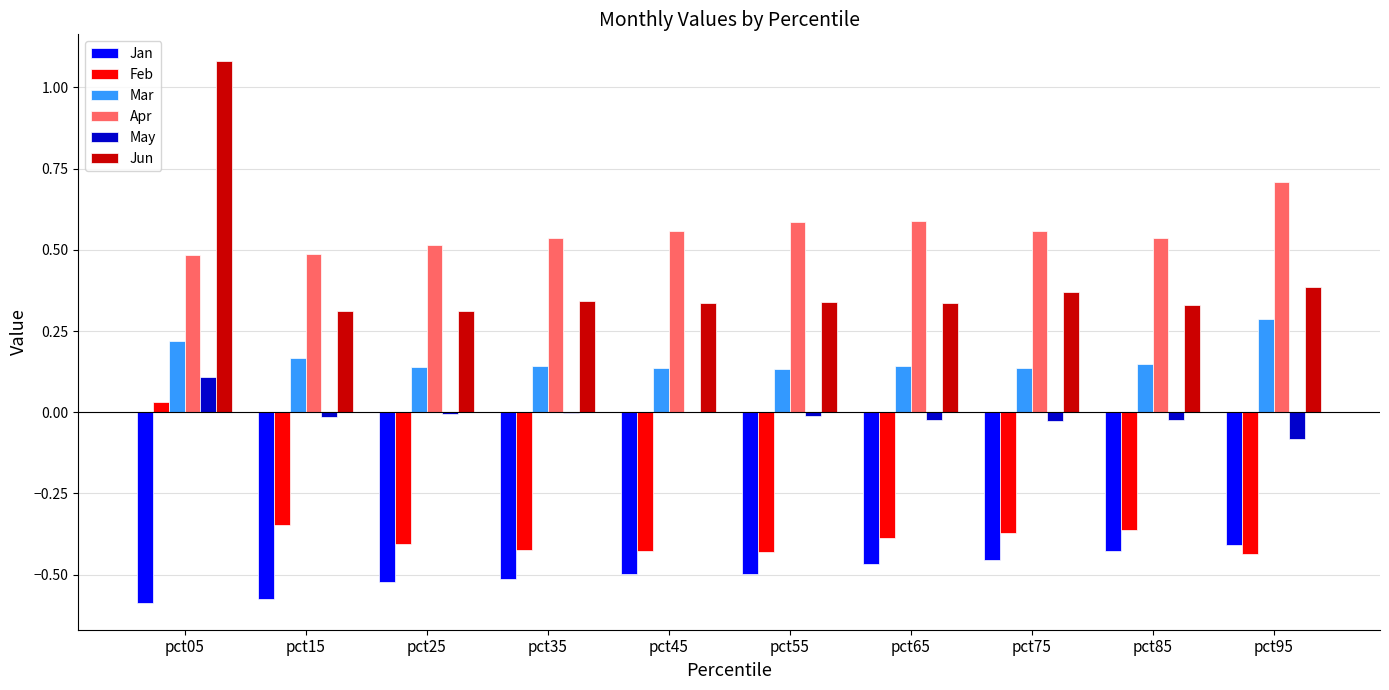

Is it true that Jan equals -0.5 at pct35?

True